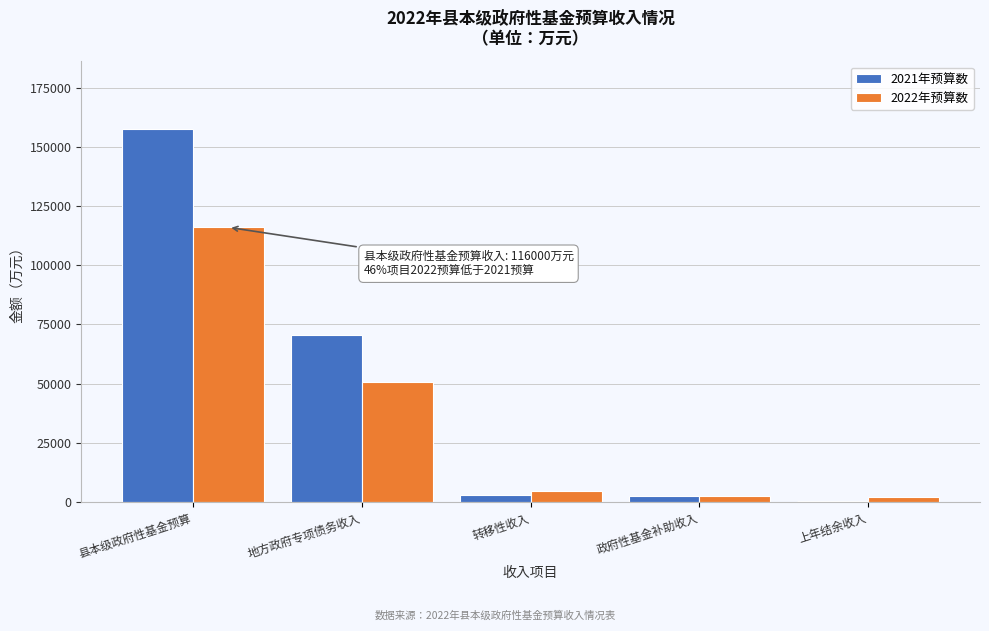

What is the total value across all series at 地方政府专项债务收入?

121558